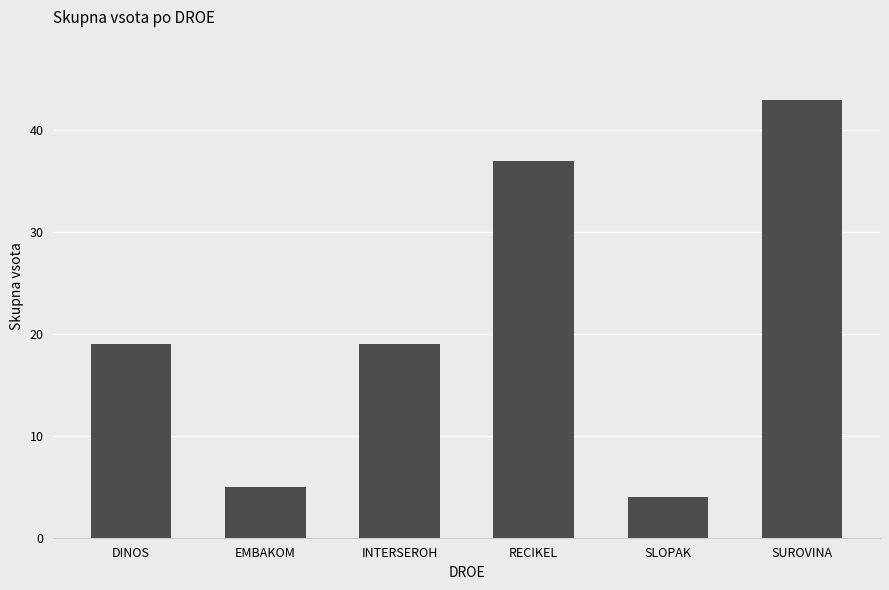

What is the sum of all values?

127